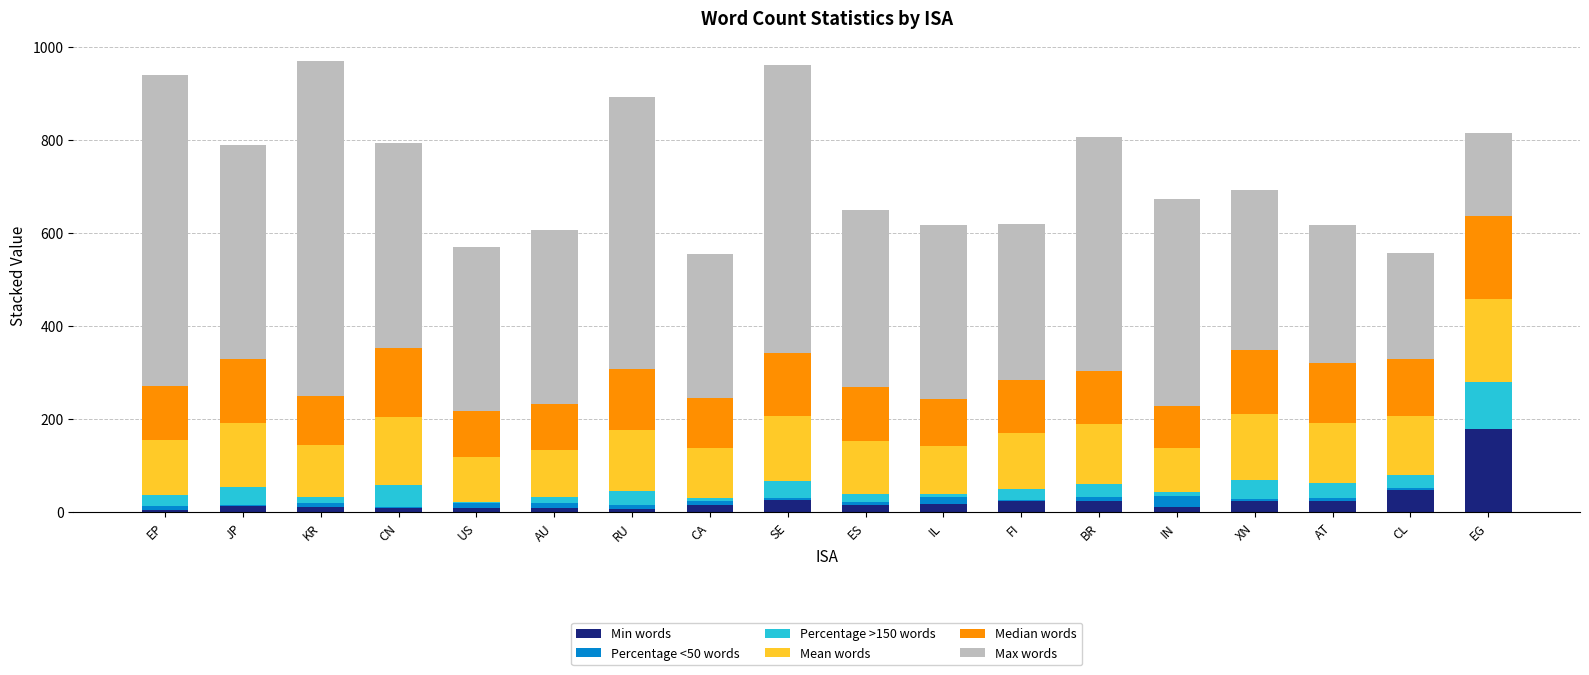

What is the maximum value for Min words?

179.0